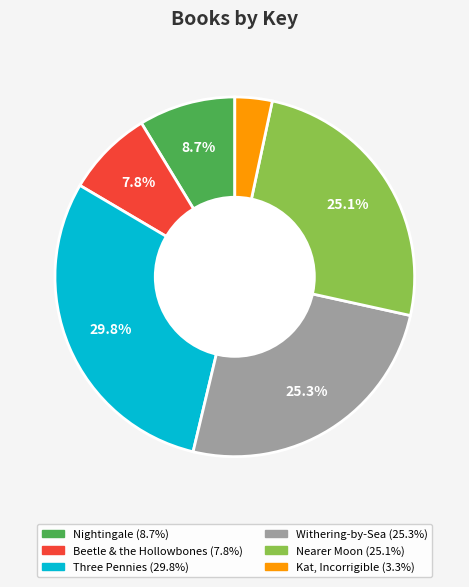

How many segments does this pie chart have?

6